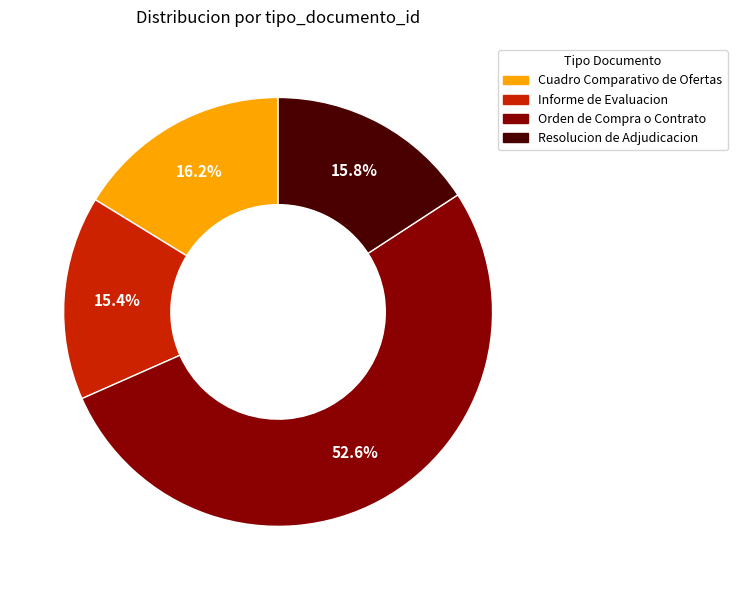

What percentage is the Orden de Compra o Contrato slice, to the nearest percent?

53%